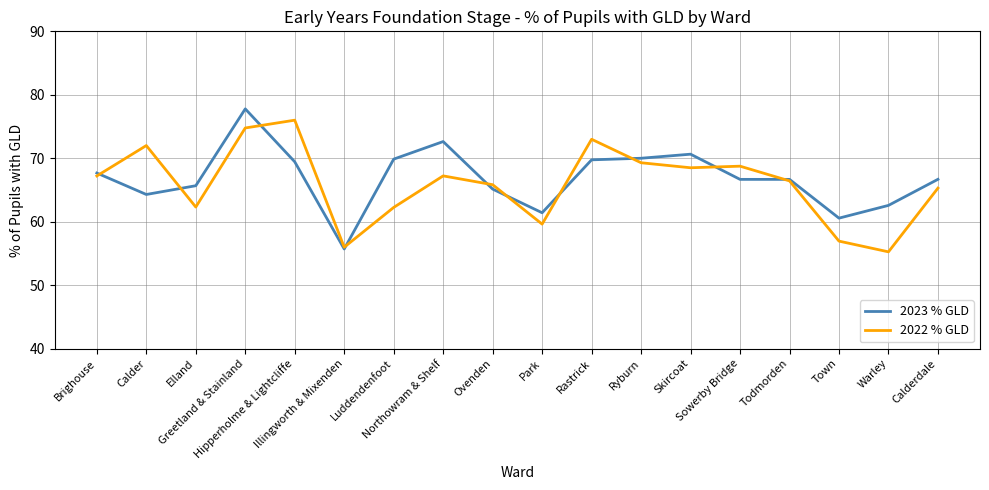

The 2022 % GLD series shows 56.9 at Town. True or false?

True